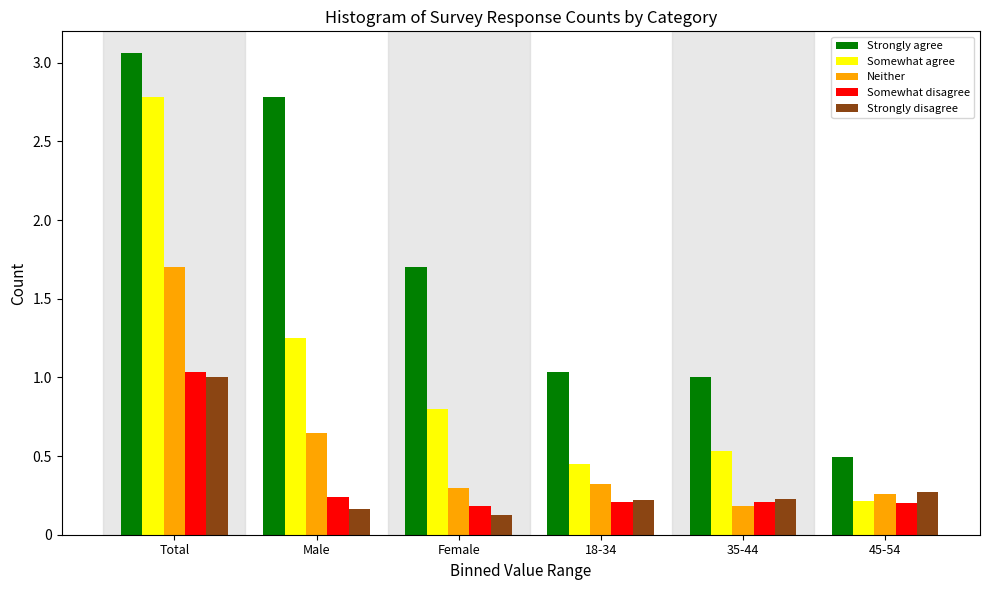

What is the difference between the second highest and second lowest values in the Neither series?

0.4